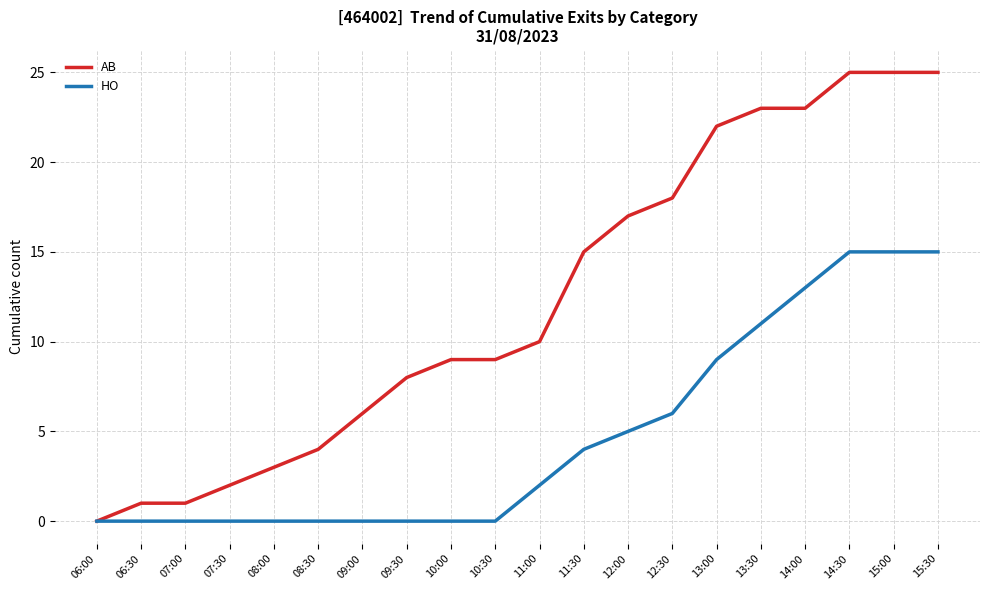

Rank the series at 11:00 from lowest to highest value.

HO, AB